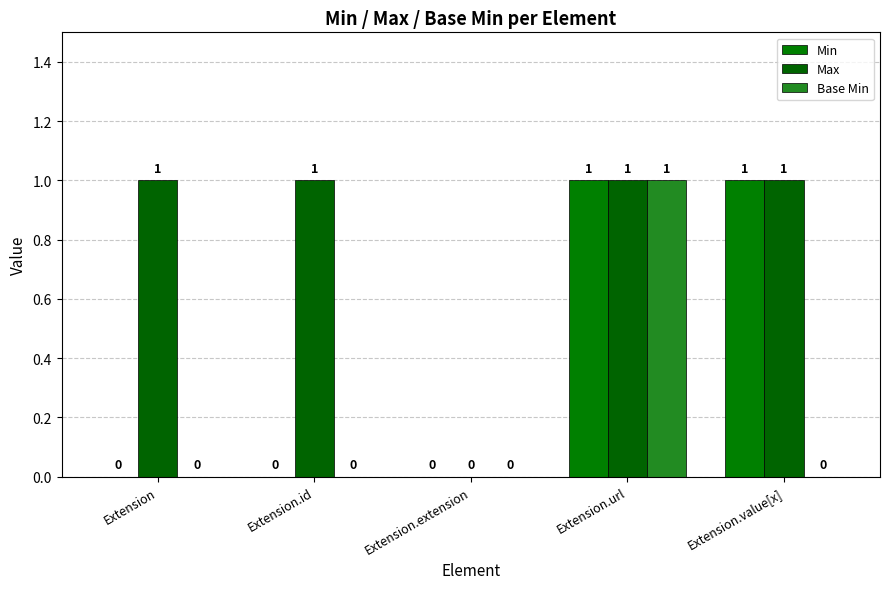

How many data points does each series have?

5